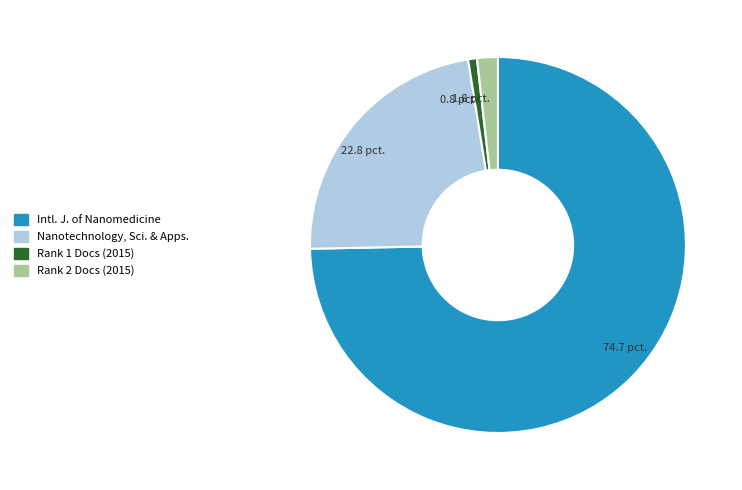

Is there any slice that represents more than half of the pie?

Yes